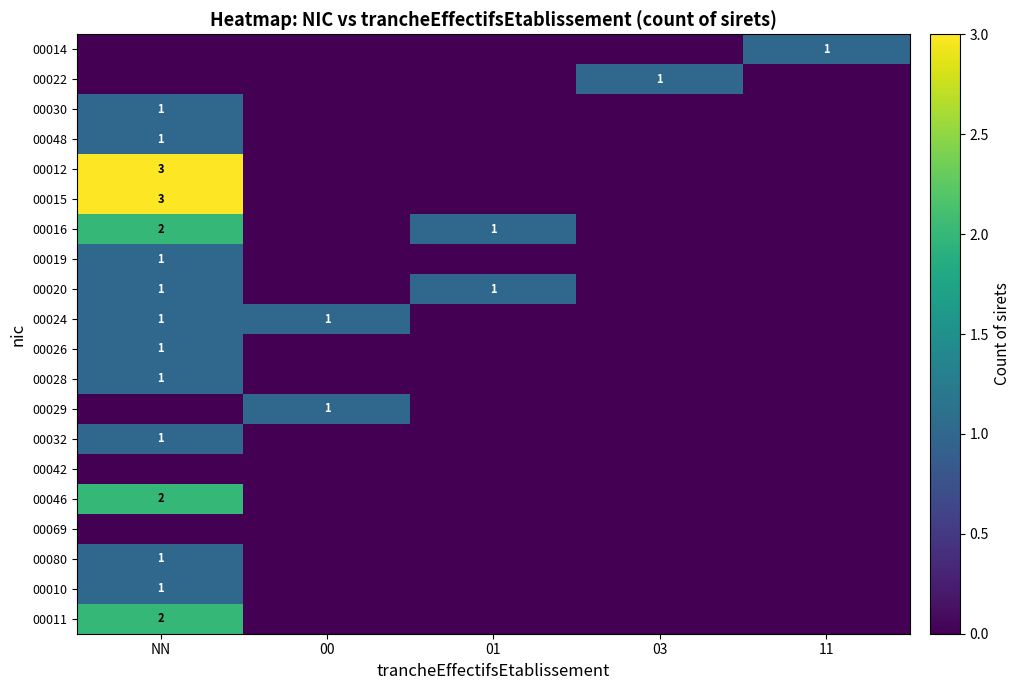

Rank the series by their maximum value, from lowest to highest.

00042, 00069, 00014, 00022, 00030, 00048, 00019, 00020, 00024, 00026, 00028, 00029, 00032, 00080, 00010, 00016, 00046, 00011, 00012, 00015